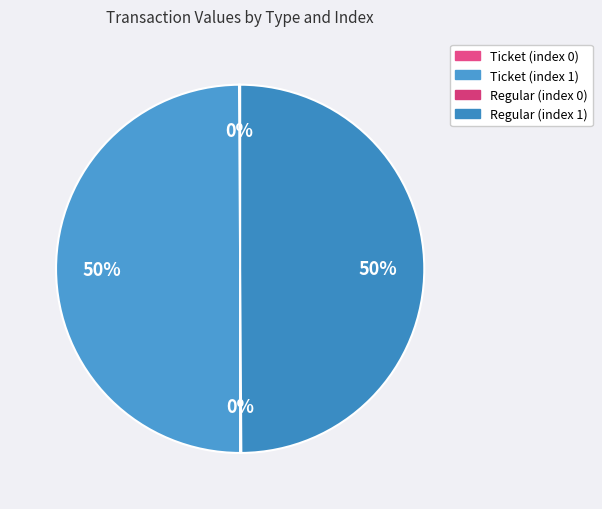

To the nearest percent, what percentage of the pie is Ticket (index 1)?

50%